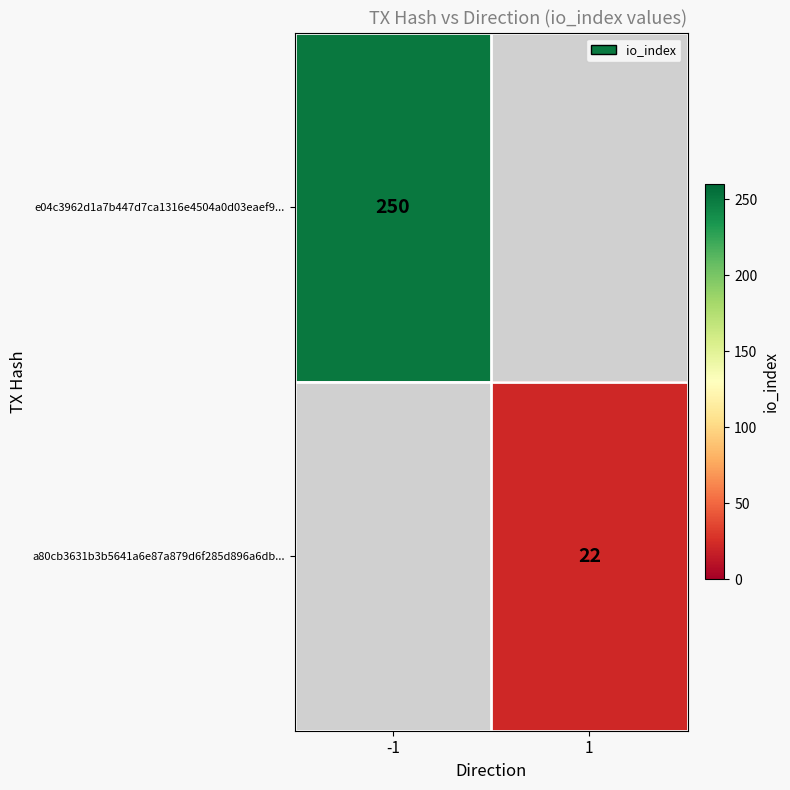

How many series are shown in this chart?

2